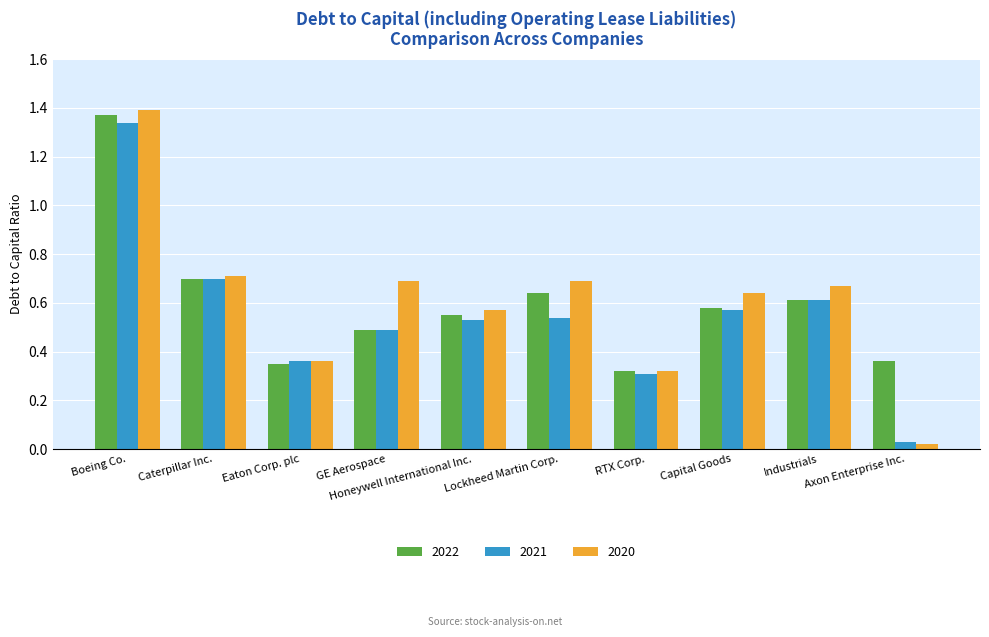

Is the value of 2020 at Capital Goods greater than the value of 2021 at Lockheed Martin Corp.?

Yes